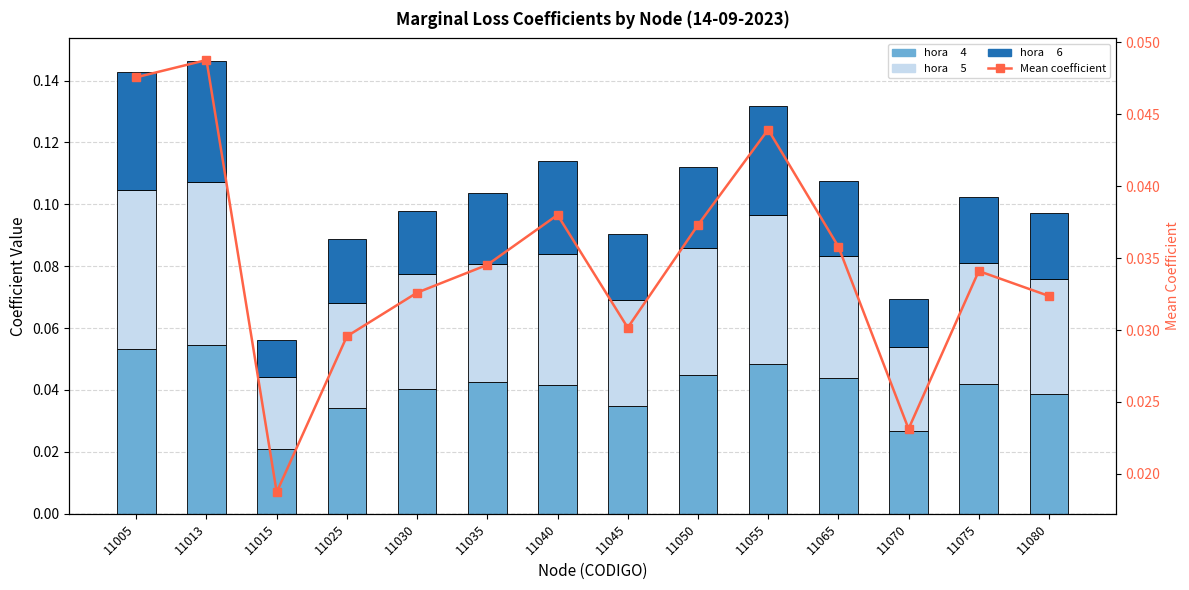

What is the total value across all series at 11035?

0.1